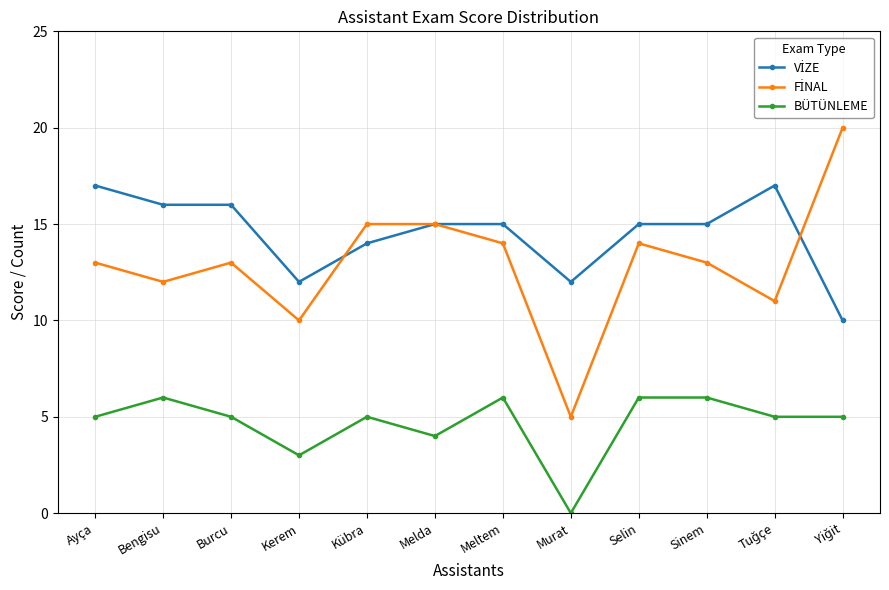

What is the greatest value displayed?

20